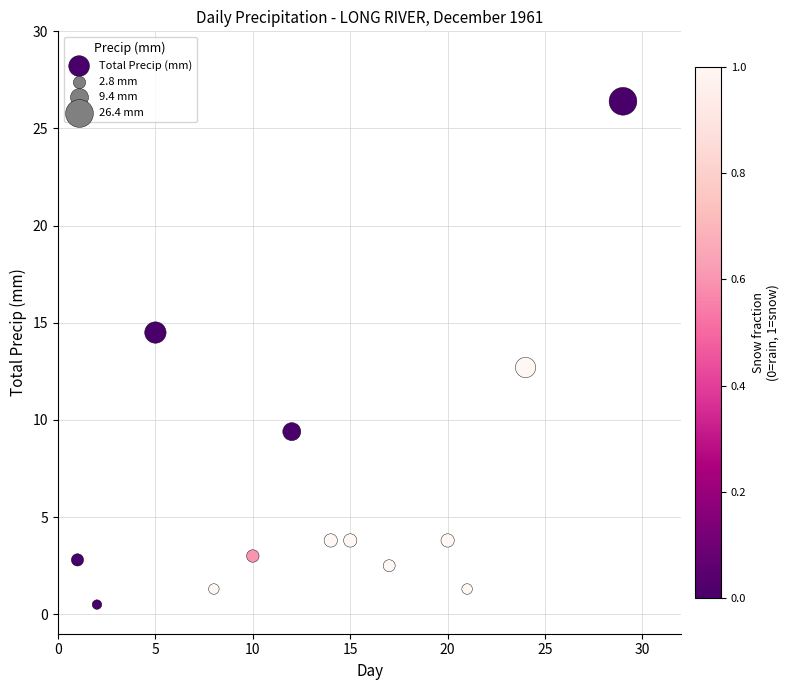

What is the range of Y values (max minus min)?

25.9